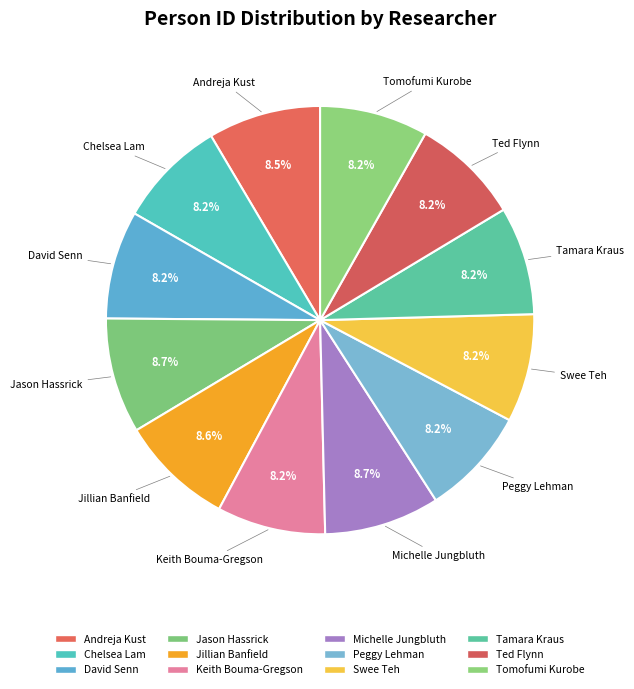

What percentage is the David Senn slice, to the nearest percent?

8%